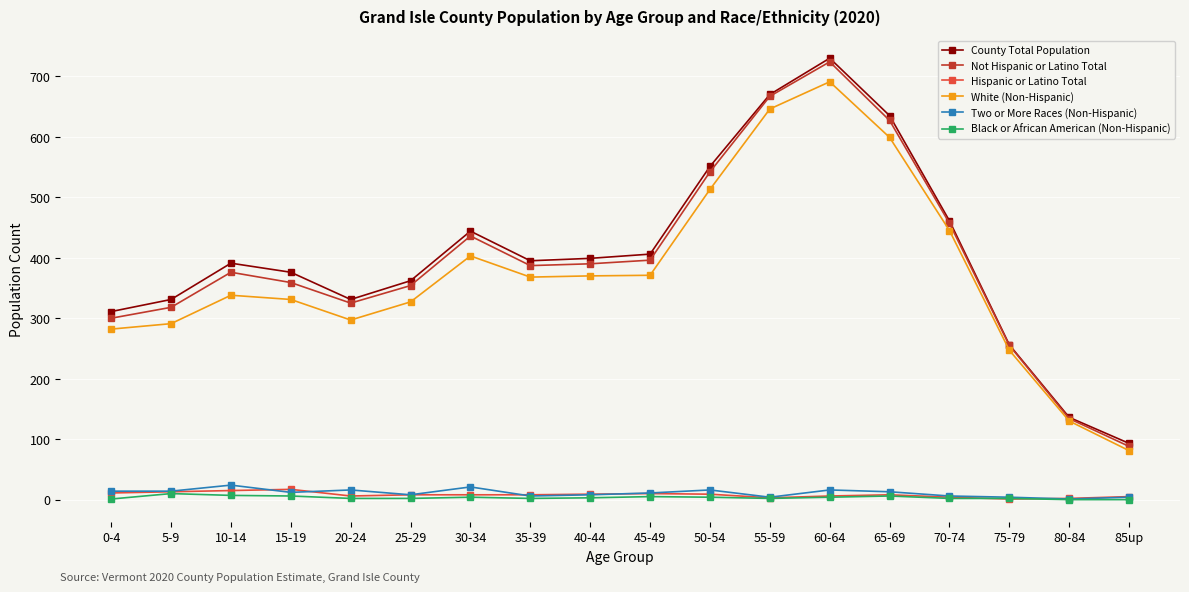

What are all the series names shown in the legend?

County Total Population, Not Hispanic or Latino Total, Hispanic or Latino Total, White (Non-Hispanic), Two or More Races (Non-Hispanic), Black or African American (Non-Hispanic)